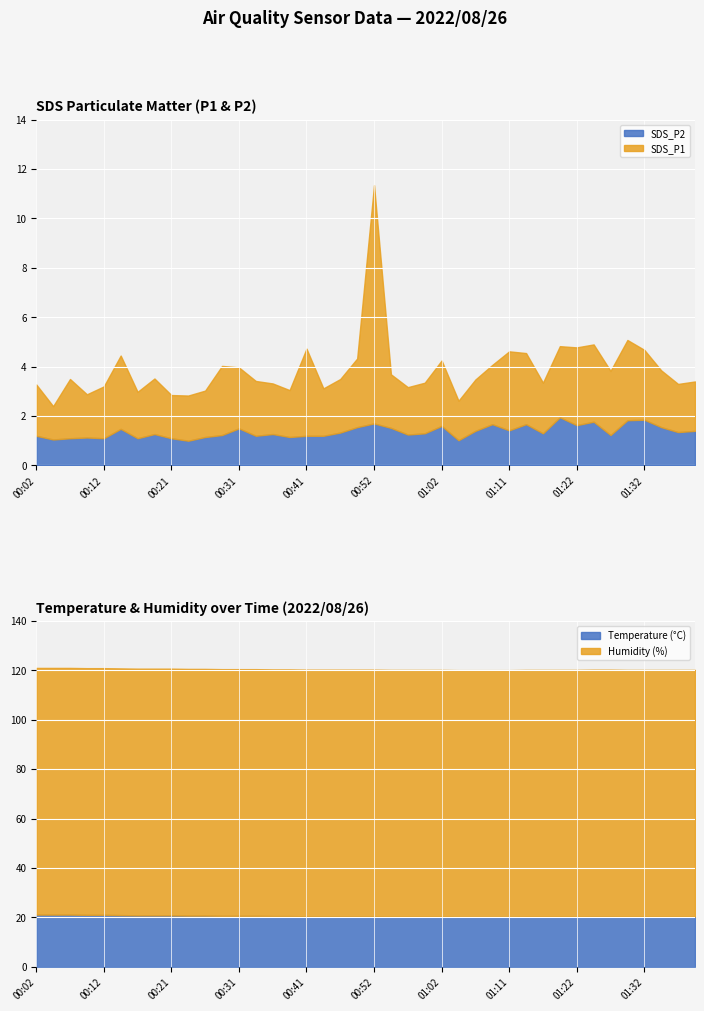

What is the sum of all Humidity values?

3996.0